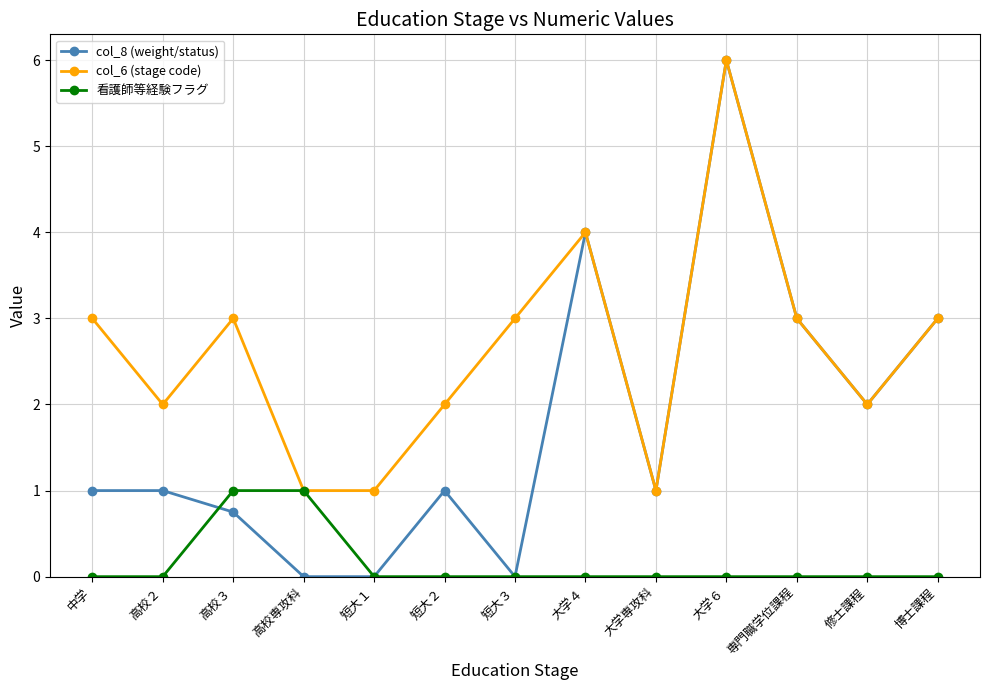

At how many categories does at least one series exceed 0?

13